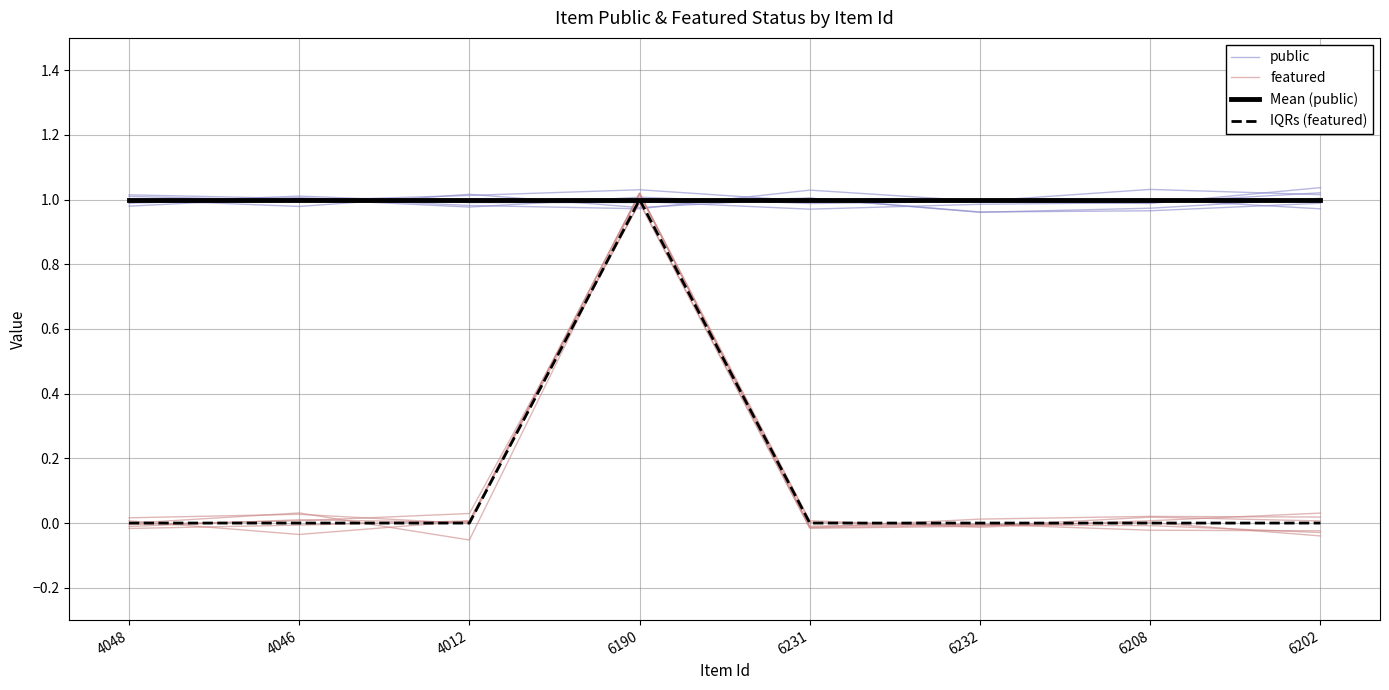

Which series has the largest total across all categories?

public